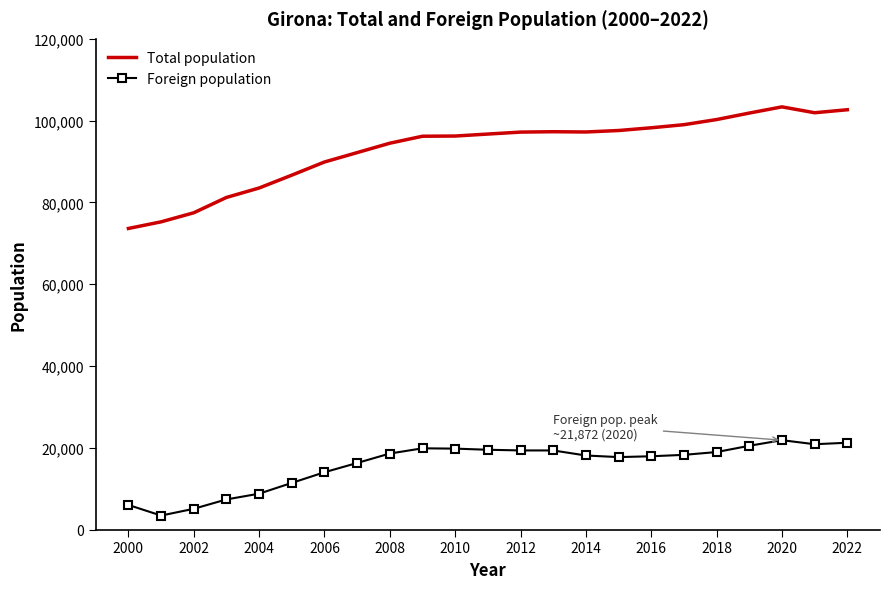

True or false: Total population and Foreign population intersect in this chart.

False